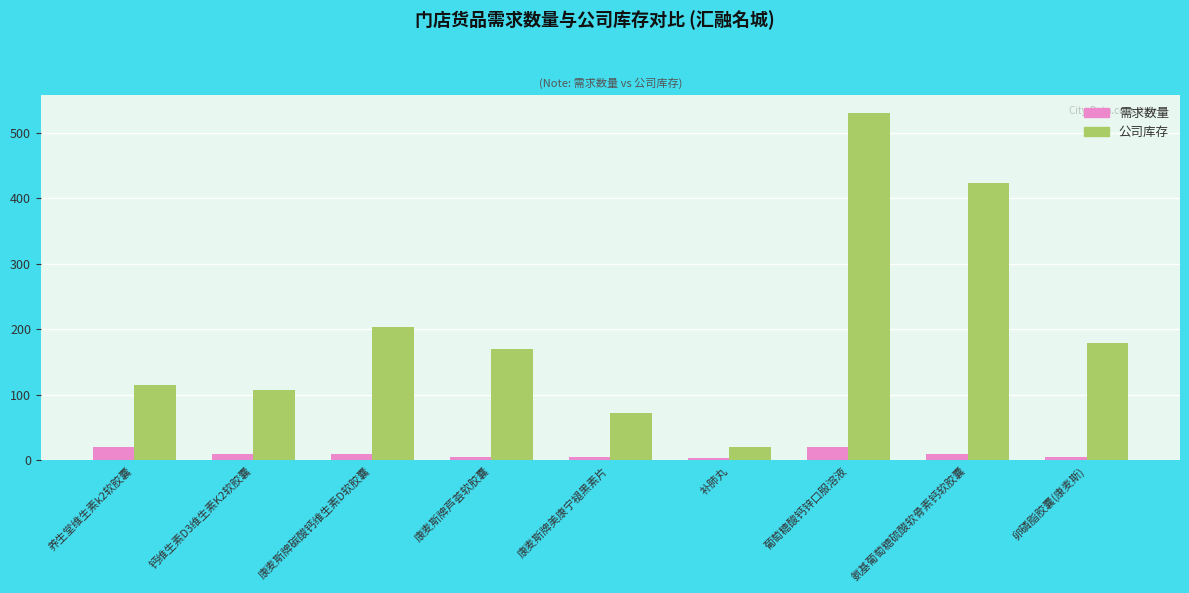

What is the value of the 需求数量 bar at the 5th from the left?

5